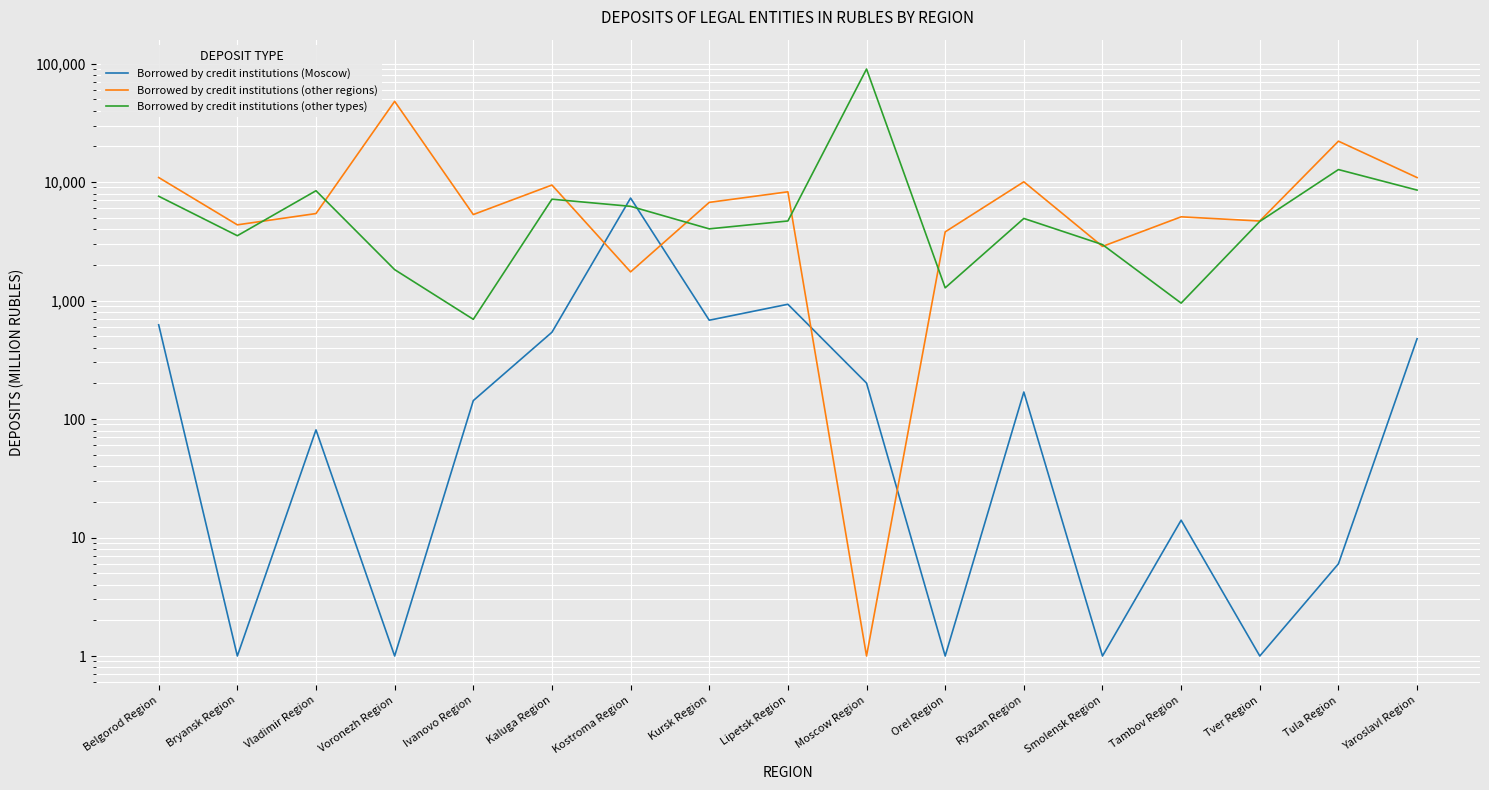

Where do Borrowed by credit institutions (Moscow) and Borrowed by credit institutions (other regions) first cross each other?

Kaluga Region and Kostroma Region